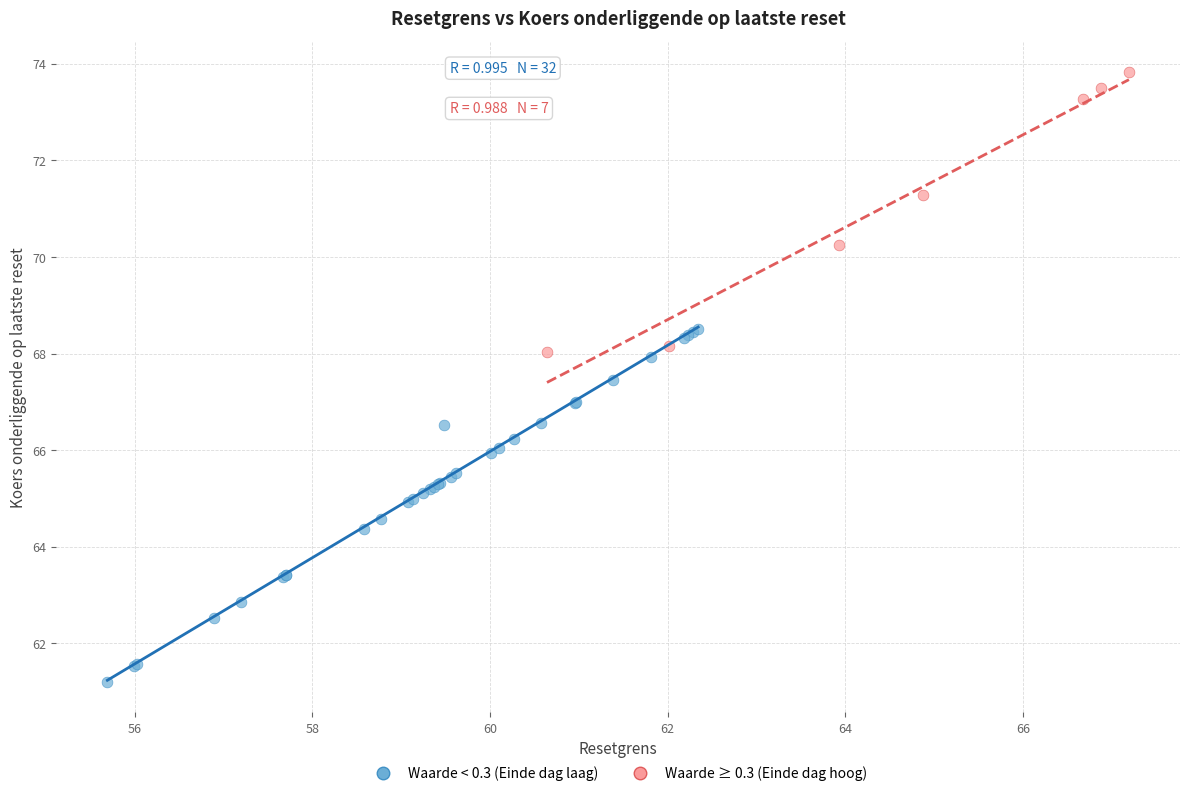

Which series contains the highest Y value?

Waarde ≥ 0.3 (Einde dag hoog)